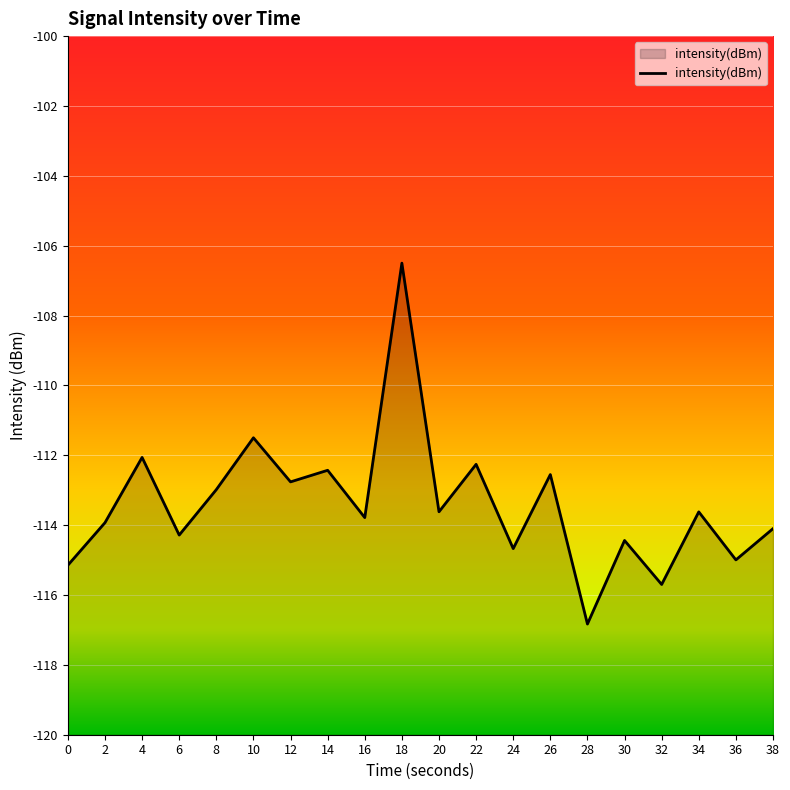

Between 30 and 36, which is larger?

30